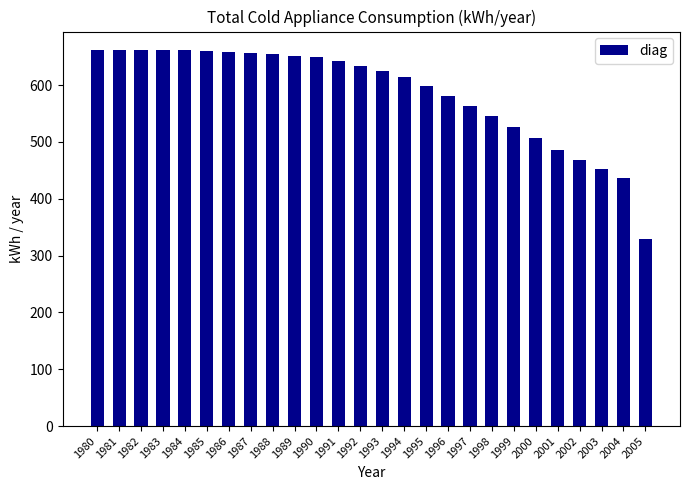

At which category does the chart reach its minimum across all series?

2005